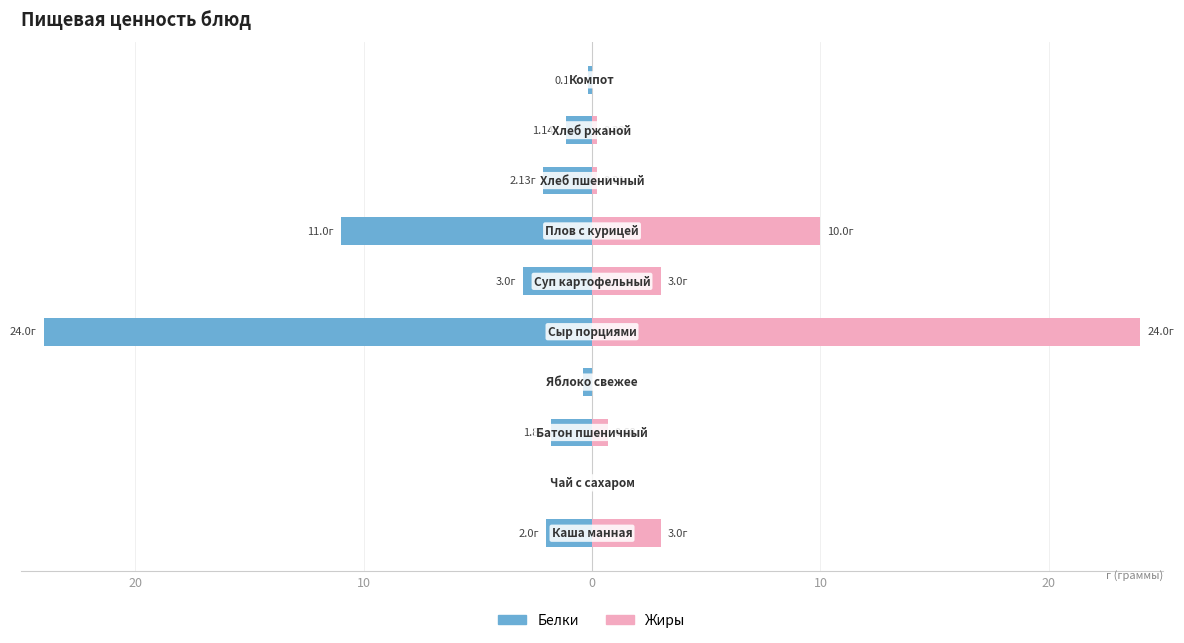

Rank the series at 9 from highest to lowest value.

Жиры, Белки